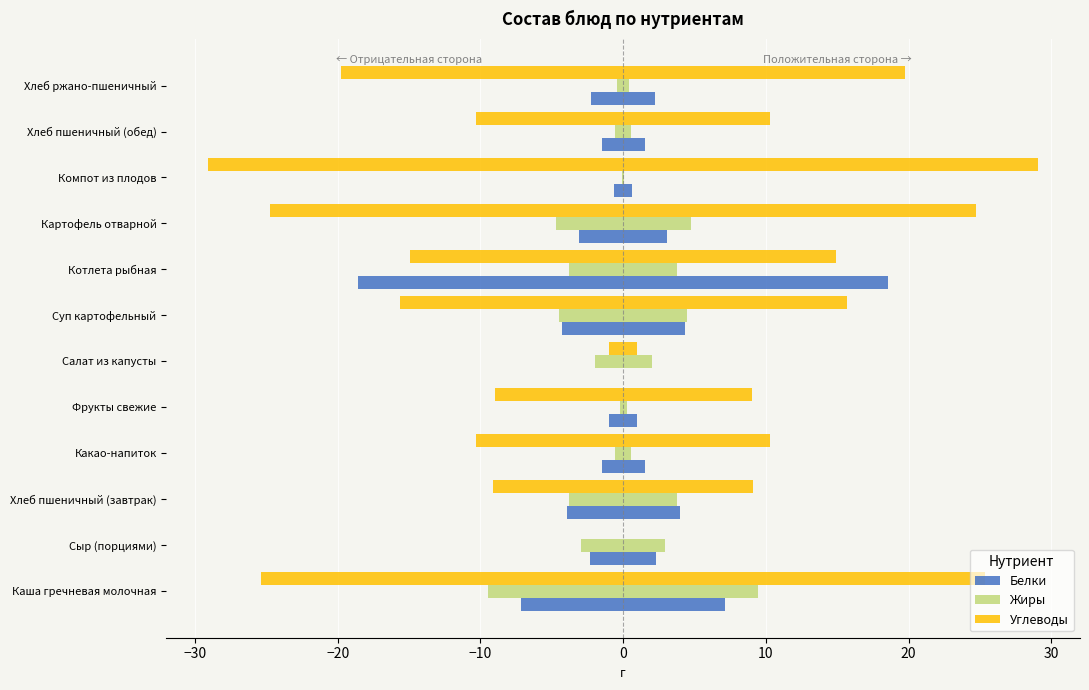

Is it true that Белки equals 0.8 at Компот из плодов?

False